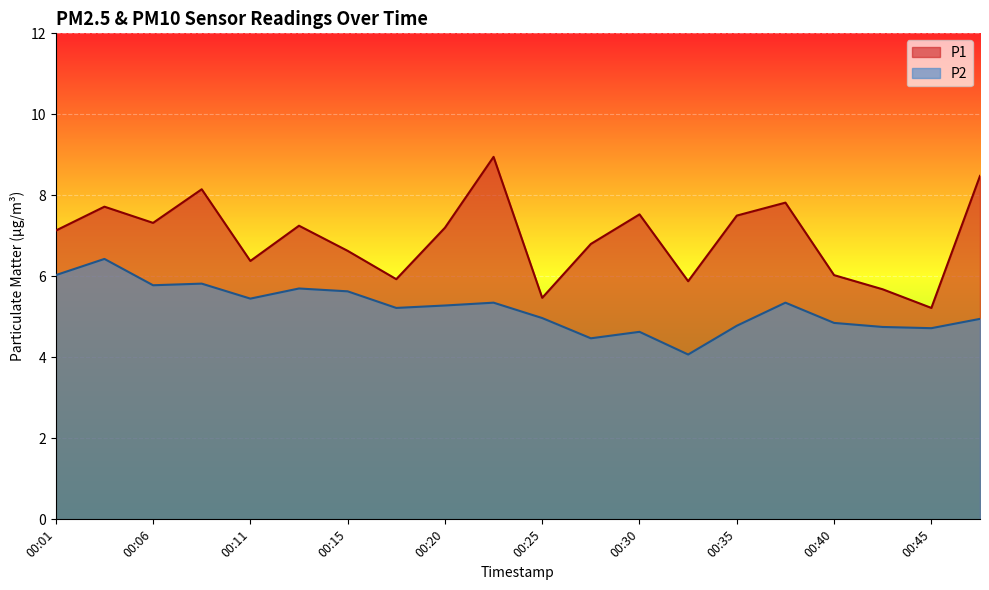

Rank the series at 00:35 from lowest to highest value.

P2, P1